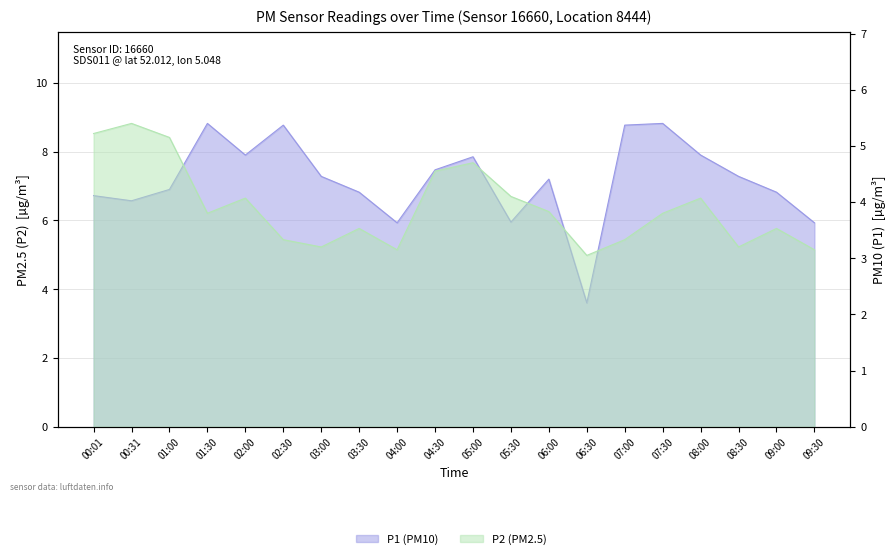

Reading left to right, transcribe all the data shown in this chart.

P1: 00:01=6.7	00:31=6.6	01:00=6.9	01:30=8.8	02:00=7.9	02:30=8.8	03:00=7.3	03:30=6.8	04:00=5.9	04:30=7.5	05:00=7.8	05:30=6.0	06:00=7.2	06:30=3.6	07:00=8.8	07:30=8.8	08:00=7.9	08:30=7.3	09:00=6.8	09:30=5.9
P2: 00:01=5.2	00:31=5.4	01:00=5.2	01:30=3.8	02:00=4.1	02:30=3.3	03:00=3.2	03:30=3.5	04:00=3.1	04:30=4.5	05:00=4.7	05:30=4.1	06:00=3.8	06:30=3.0	07:00=3.3	07:30=3.8	08:00=4.1	08:30=3.2	09:00=3.5	09:30=3.1